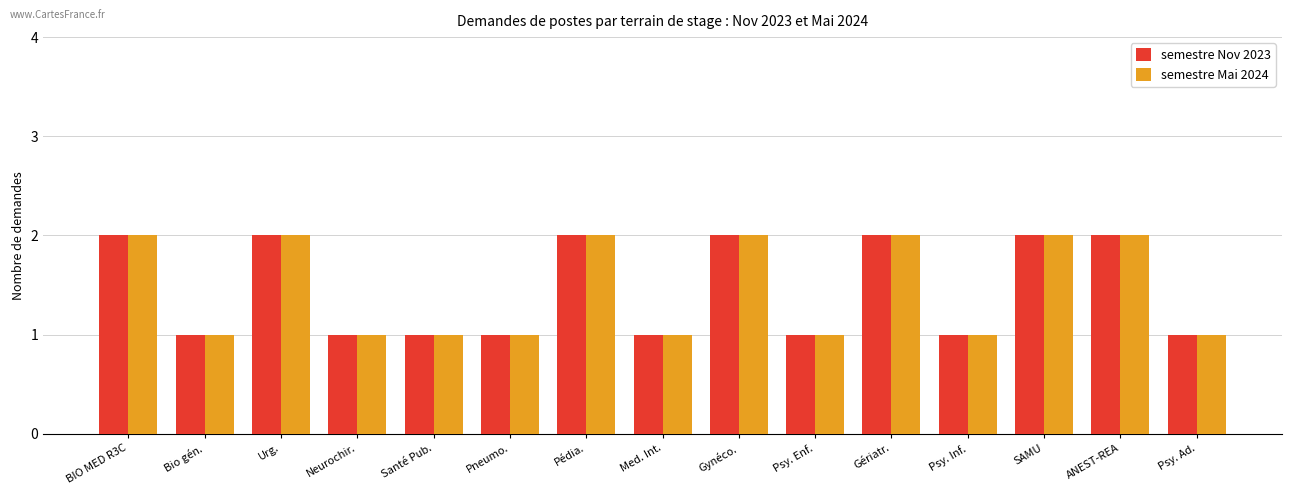

How many semestre Nov 2023 values are between 1 and 2?

15